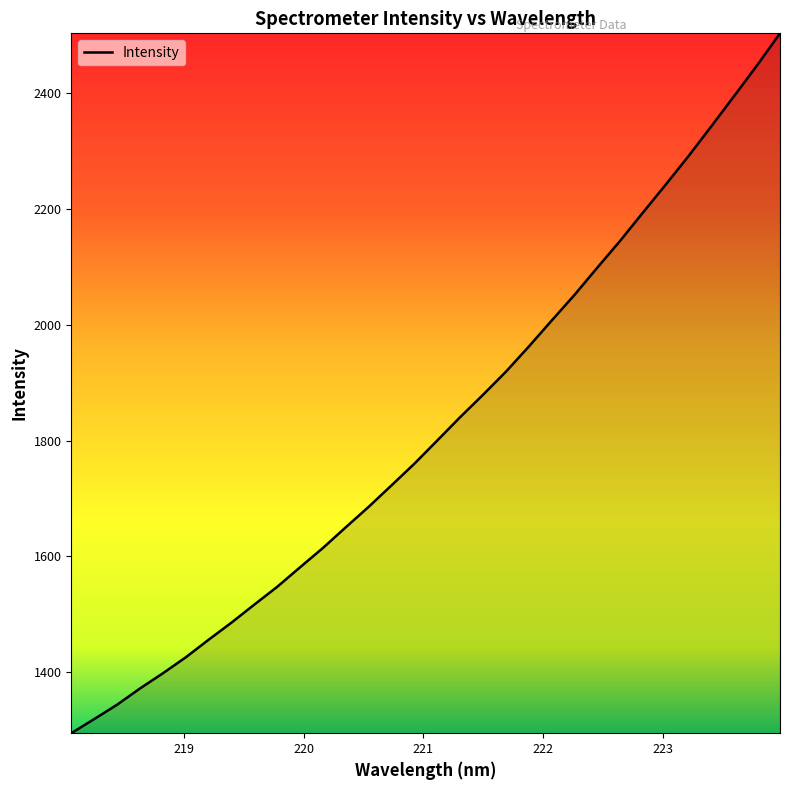

Does the chart display data point markers on the line(s)?

No